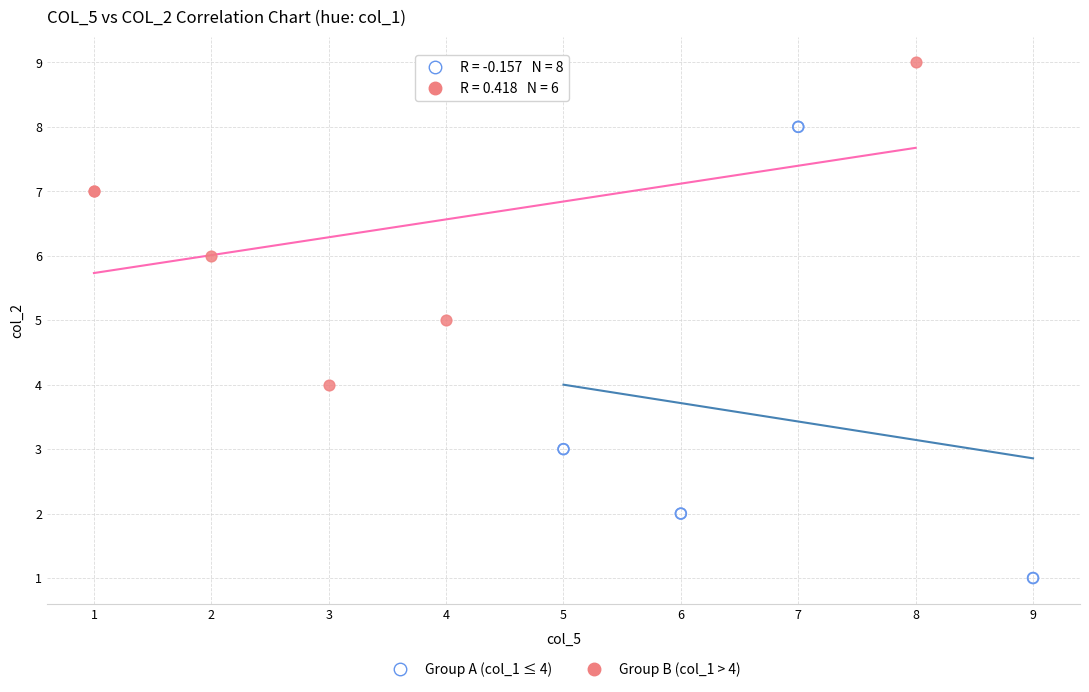

Which series contains the highest Y value?

Group B (col_1 > 4)